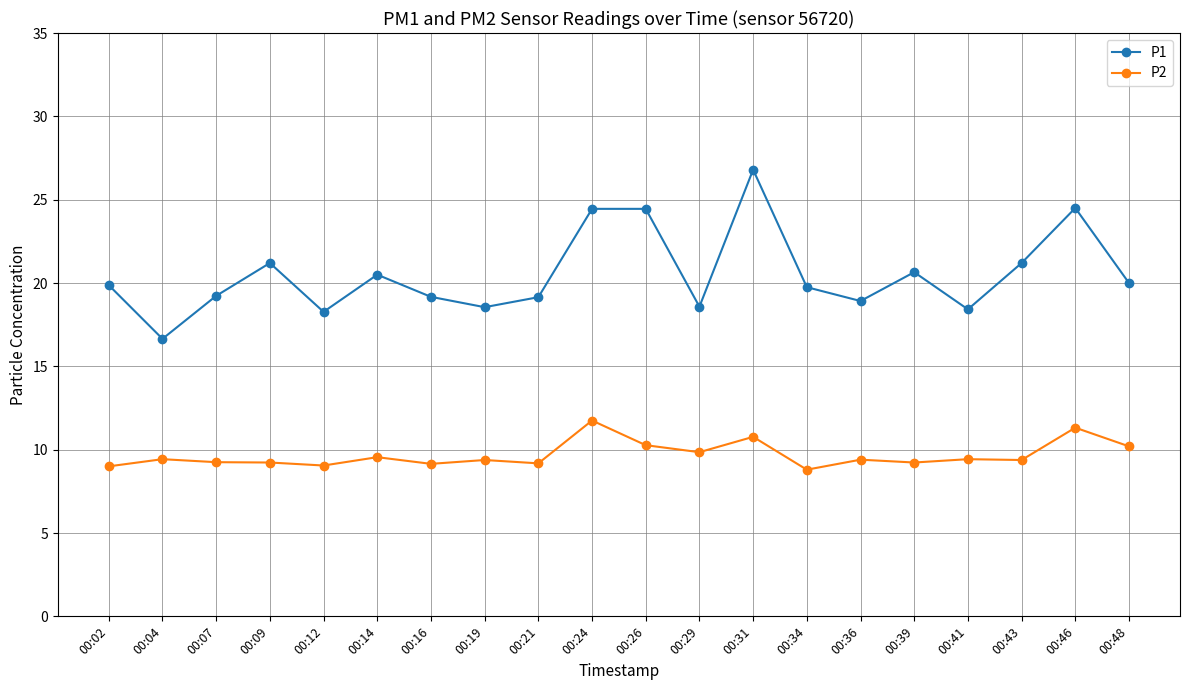

True or false: P2 and P1 intersect in this chart.

False